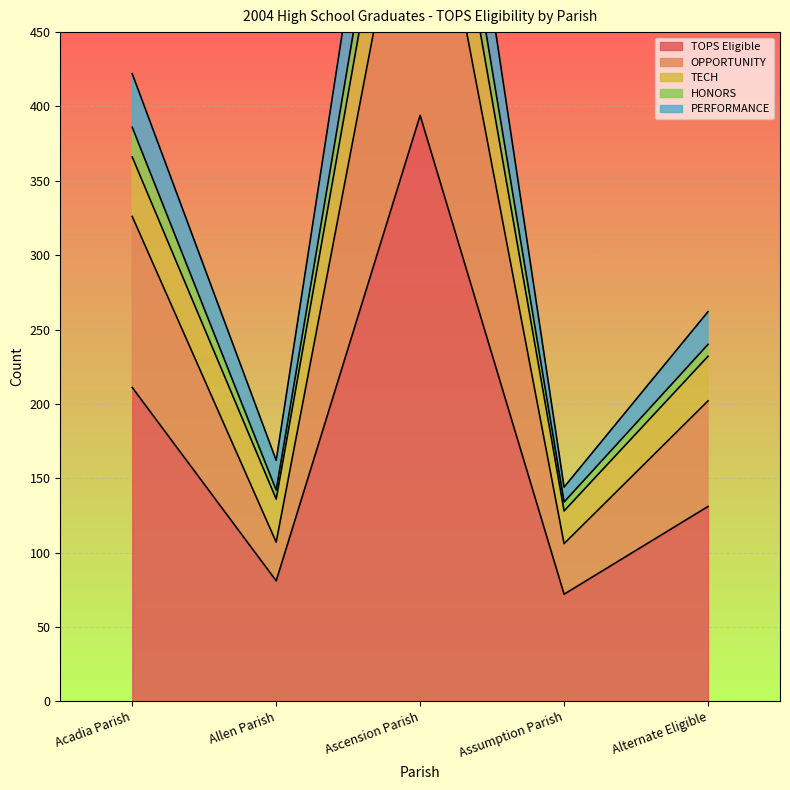

Is it true that TOPS Eligible equals 127 at Allen Parish?

False